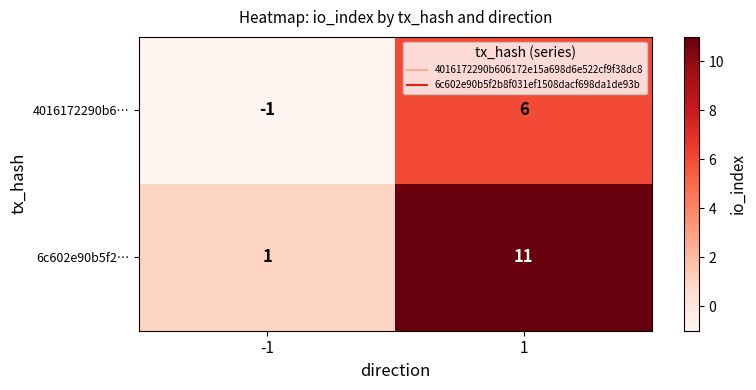

Which series has the widest spread of values?

6c602e90b5f2…